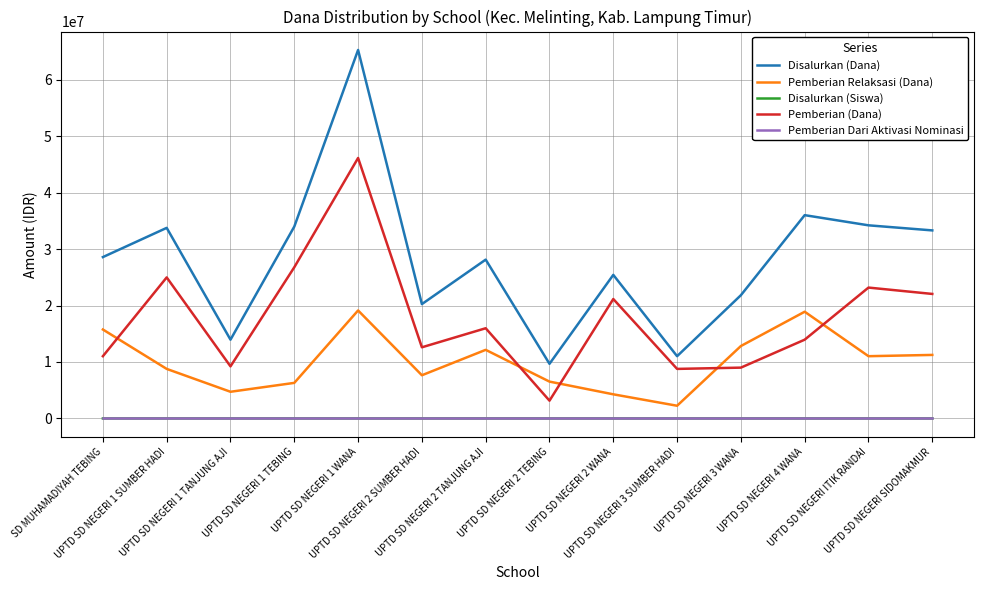

Which series has the largest total across all categories?

Disalurkan (Dana)